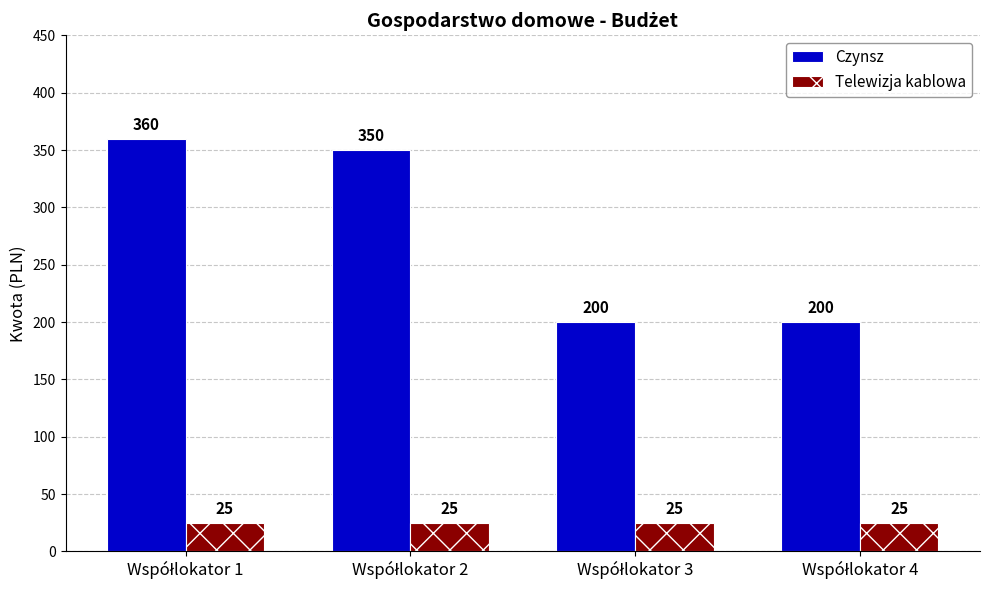

Reading right to left, transcribe all the data shown in this chart.

Czynsz: 200	200	350	360
Telewizja kablowa: 25	25	25	25